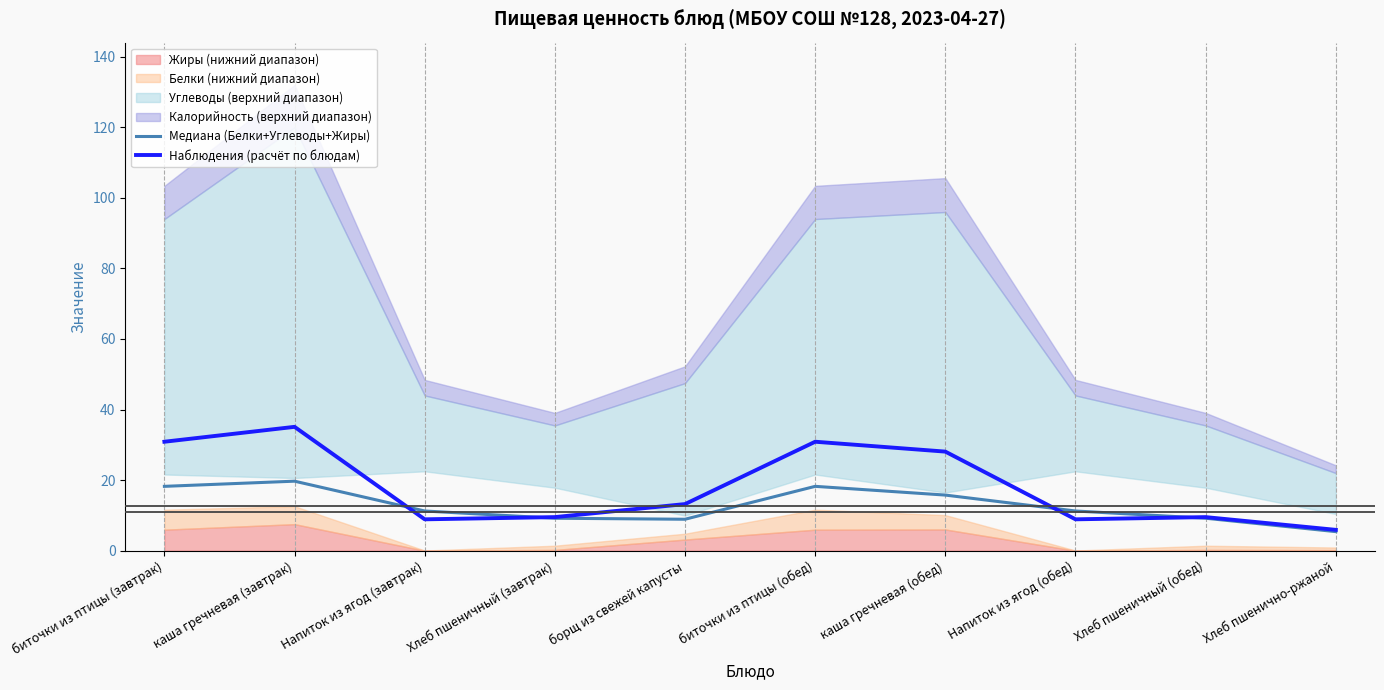

How many intersections are there between Медиана (Белки+Углеводы+Жиры) and Наблюдения (расчёт по блюдам)?

4